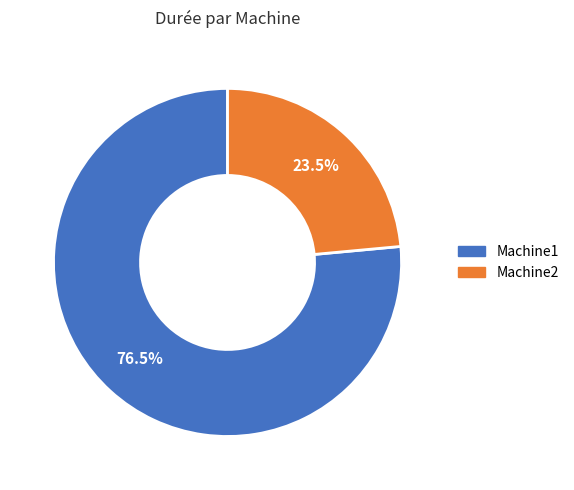

Which slice is the smallest?

Machine2